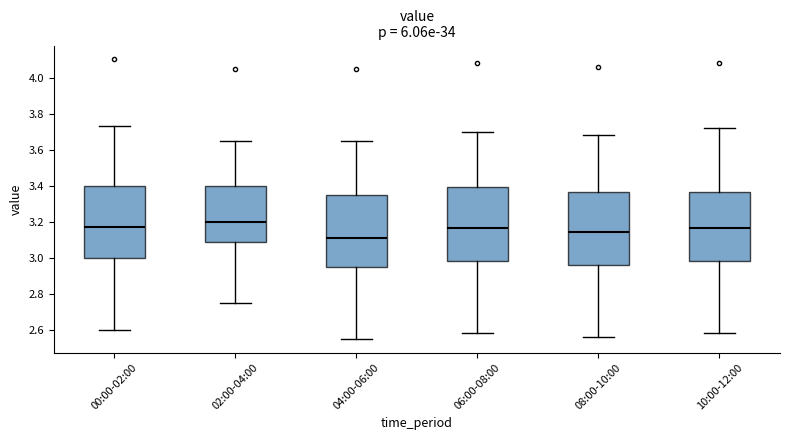

Which box has the lowest median line?

04:00-06:00